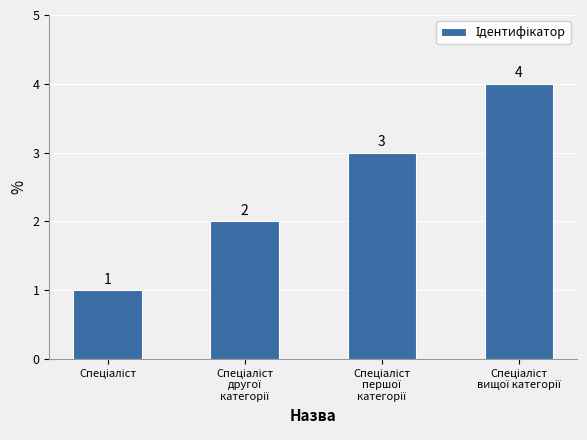

What is the value of the 2nd bar from the left?

2